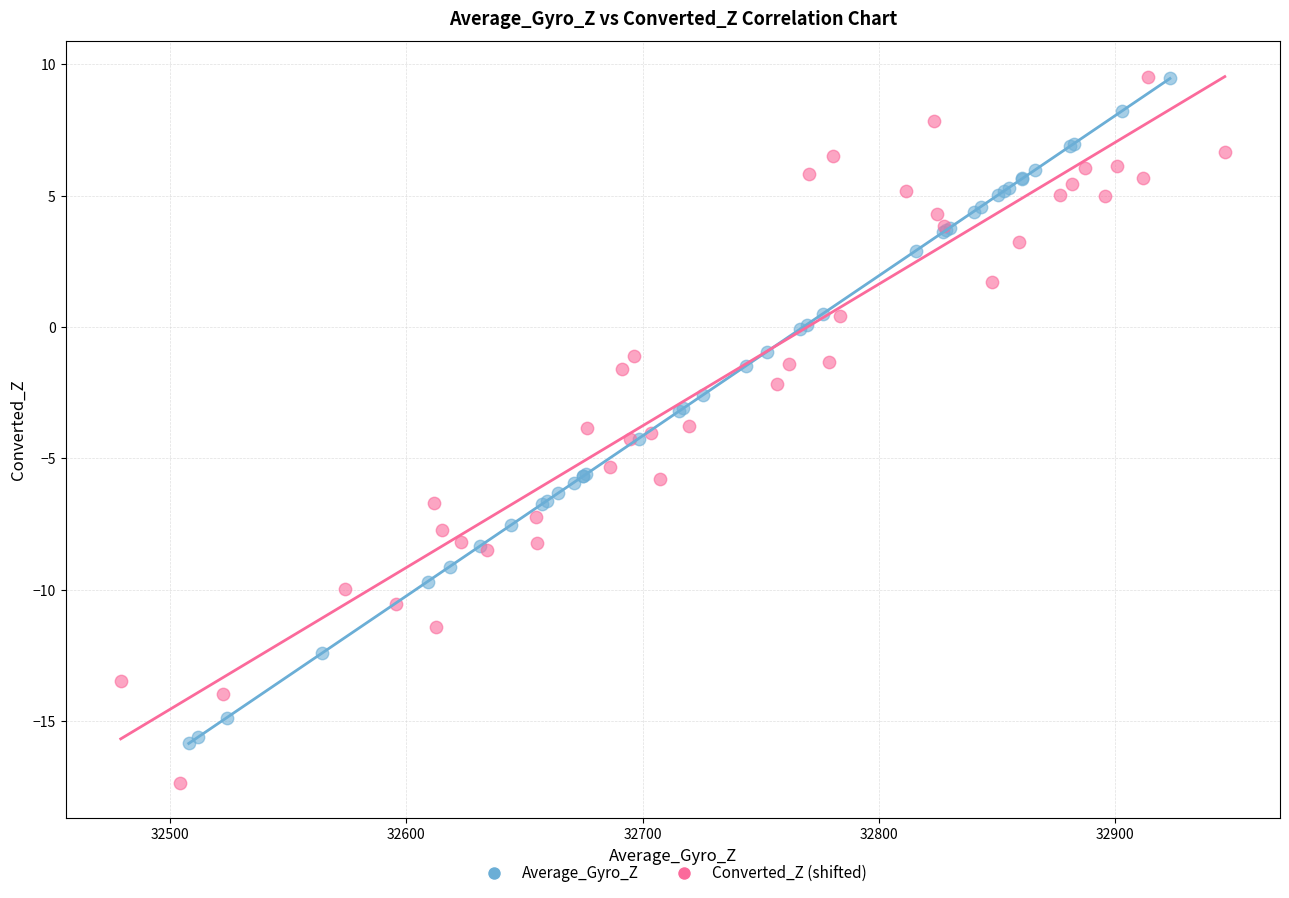

Which series reaches the minimum Y coordinate?

Converted_Z (shifted)